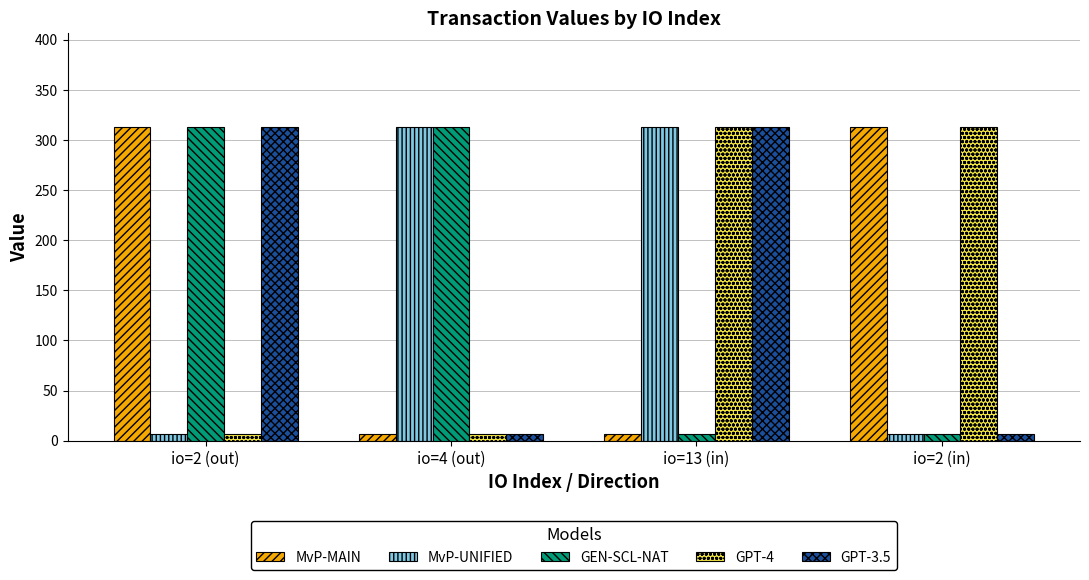

Is it true that GPT-3.5 equals 507.1 at io=13 (in)?

False